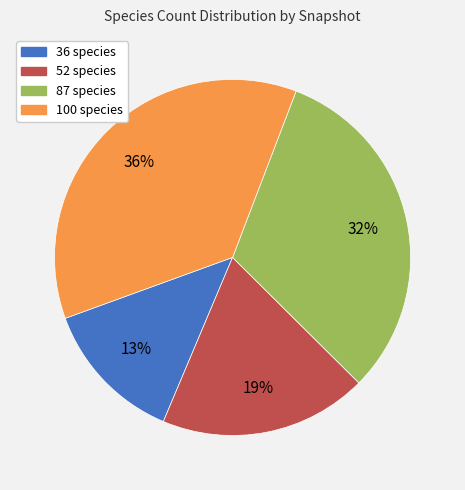

Do 36 and 87 together represent more than half of the pie?

No